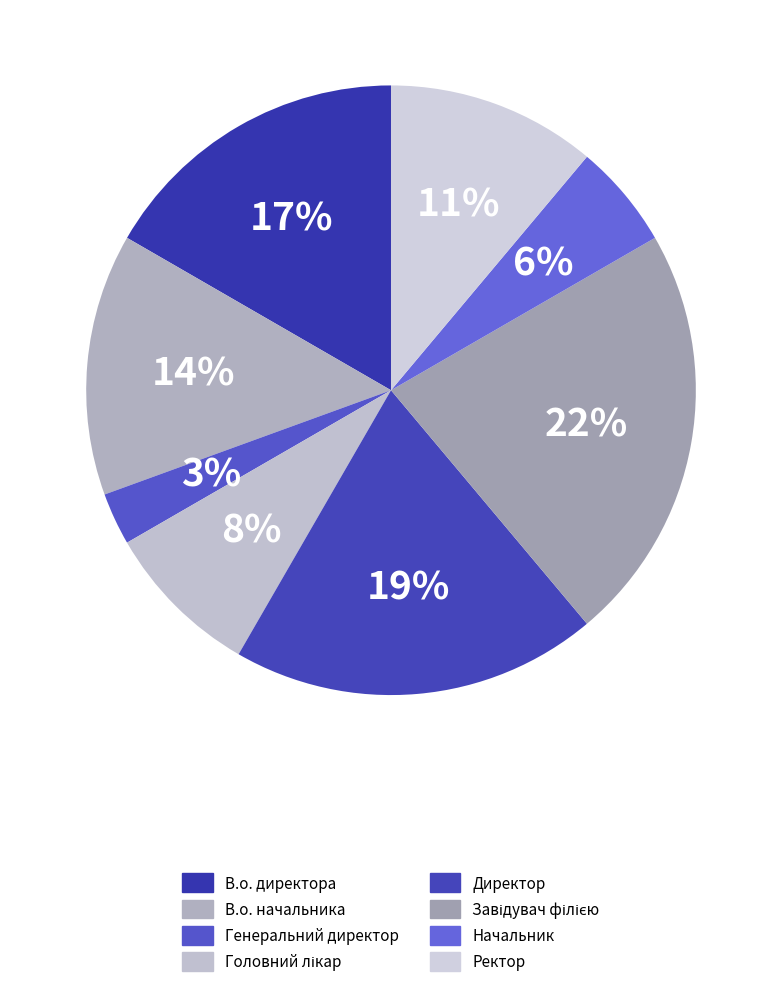

To the nearest percent, what is the difference between the largest and smallest slice percentages?

19%